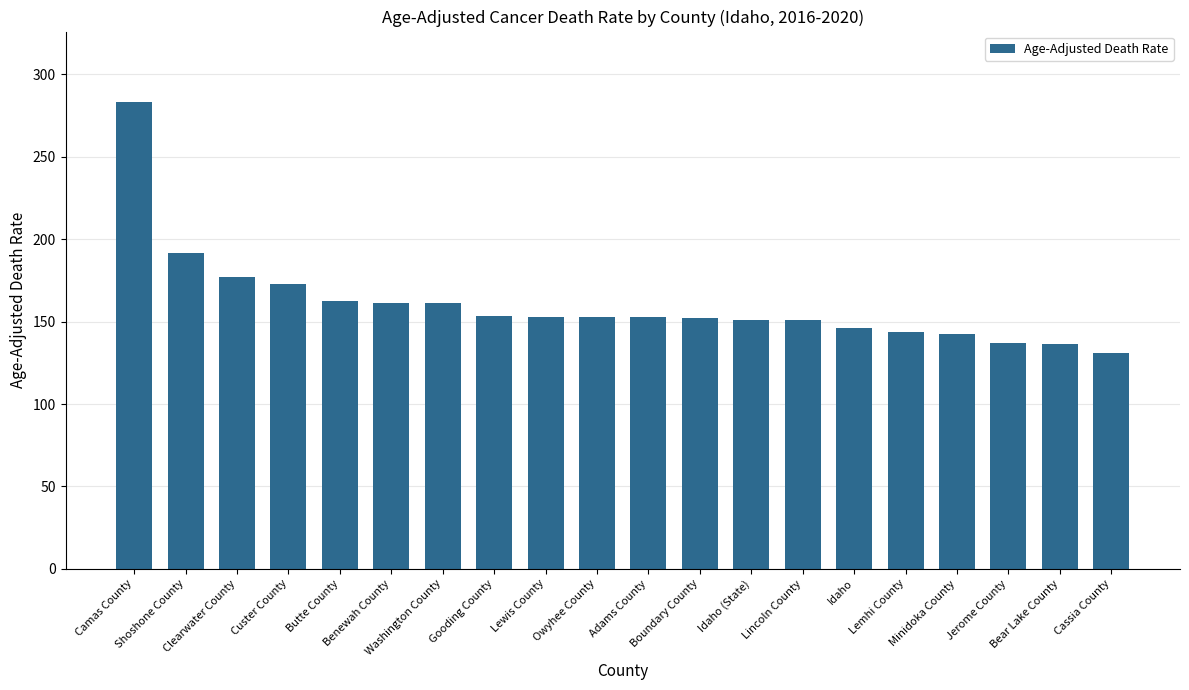

What is the label of the 5th bar from the right?

Lemhi County